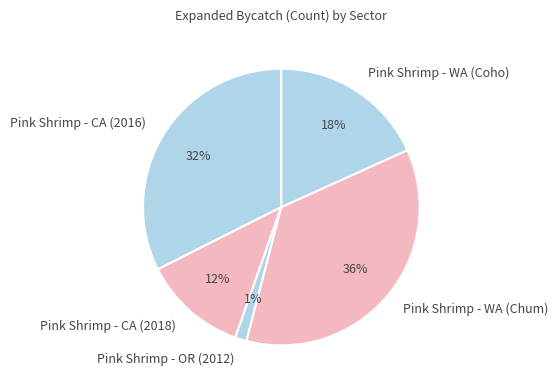

Is there any slice that represents more than half of the pie?

No